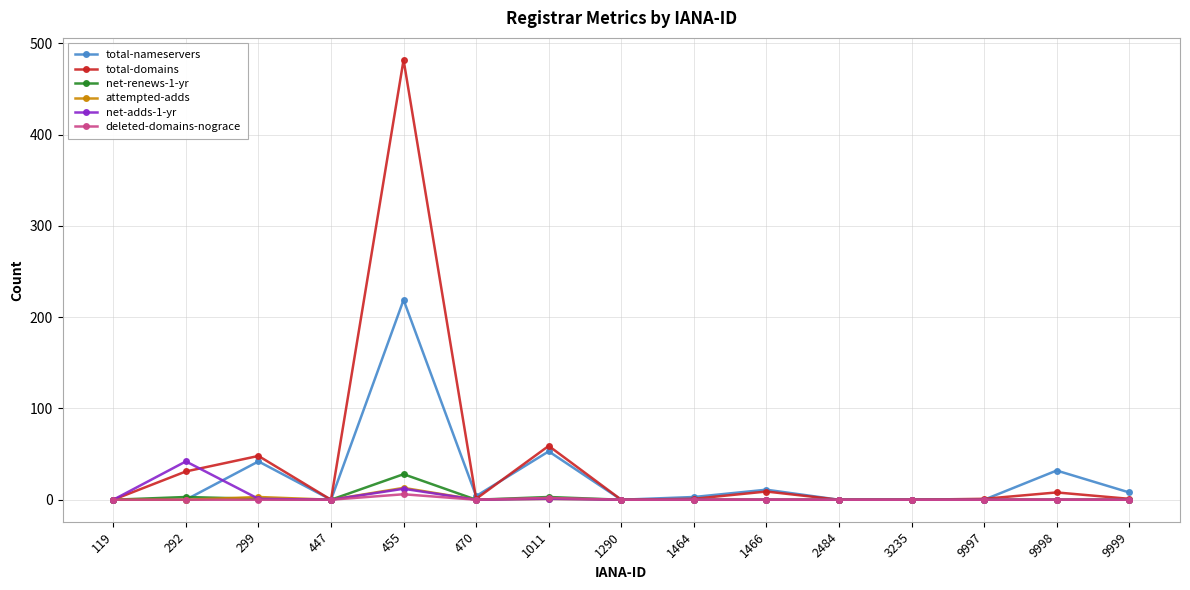

True or false: net-adds-1-yr has more than 1 interior local peaks.

True